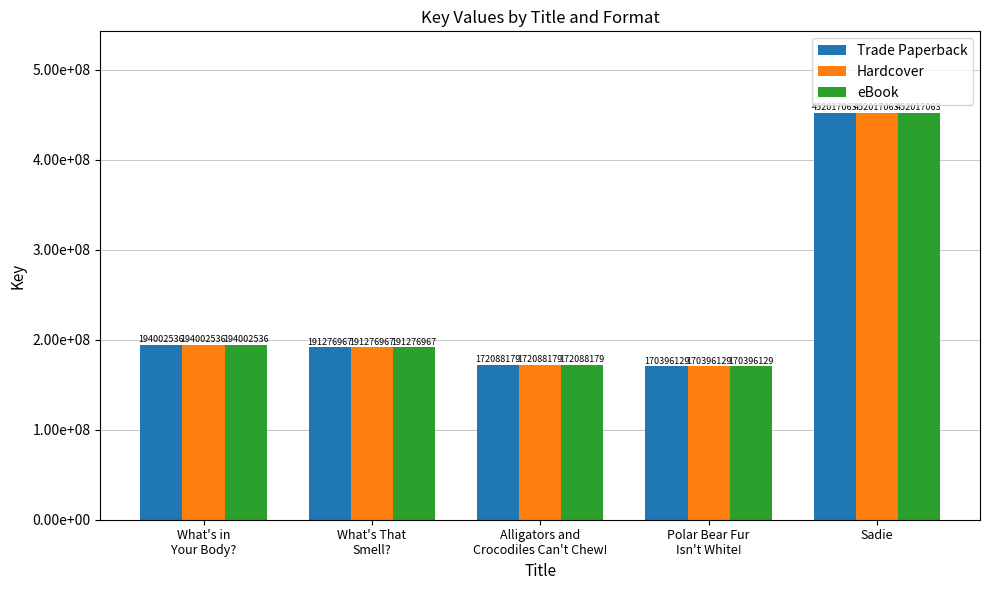

List the labels in order of Hardcover value, largest first.

Sadie, What's in
Your Body?, What's That
Smell?, Alligators and
Crocodiles Can't Chew!, Polar Bear Fur
Isn't White!